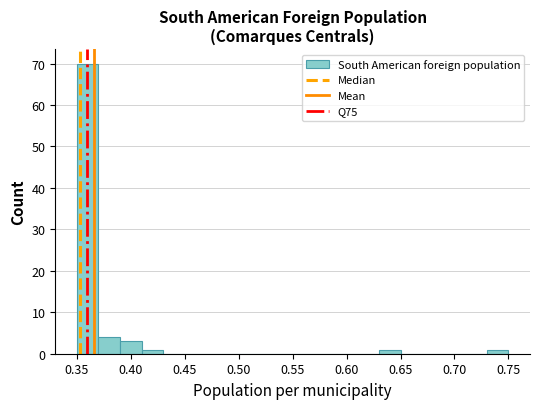

Which range on the x-axis has the tallest bar?

0.35 to 0.37